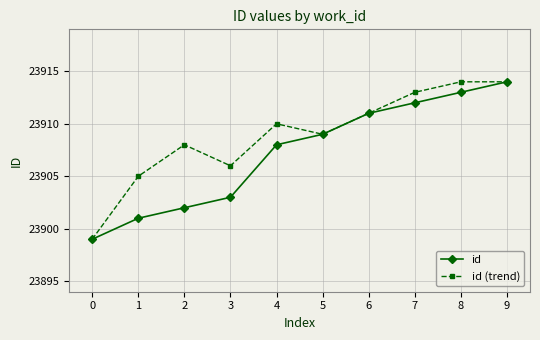

How many data points in id (trend) are less than 23910?

5